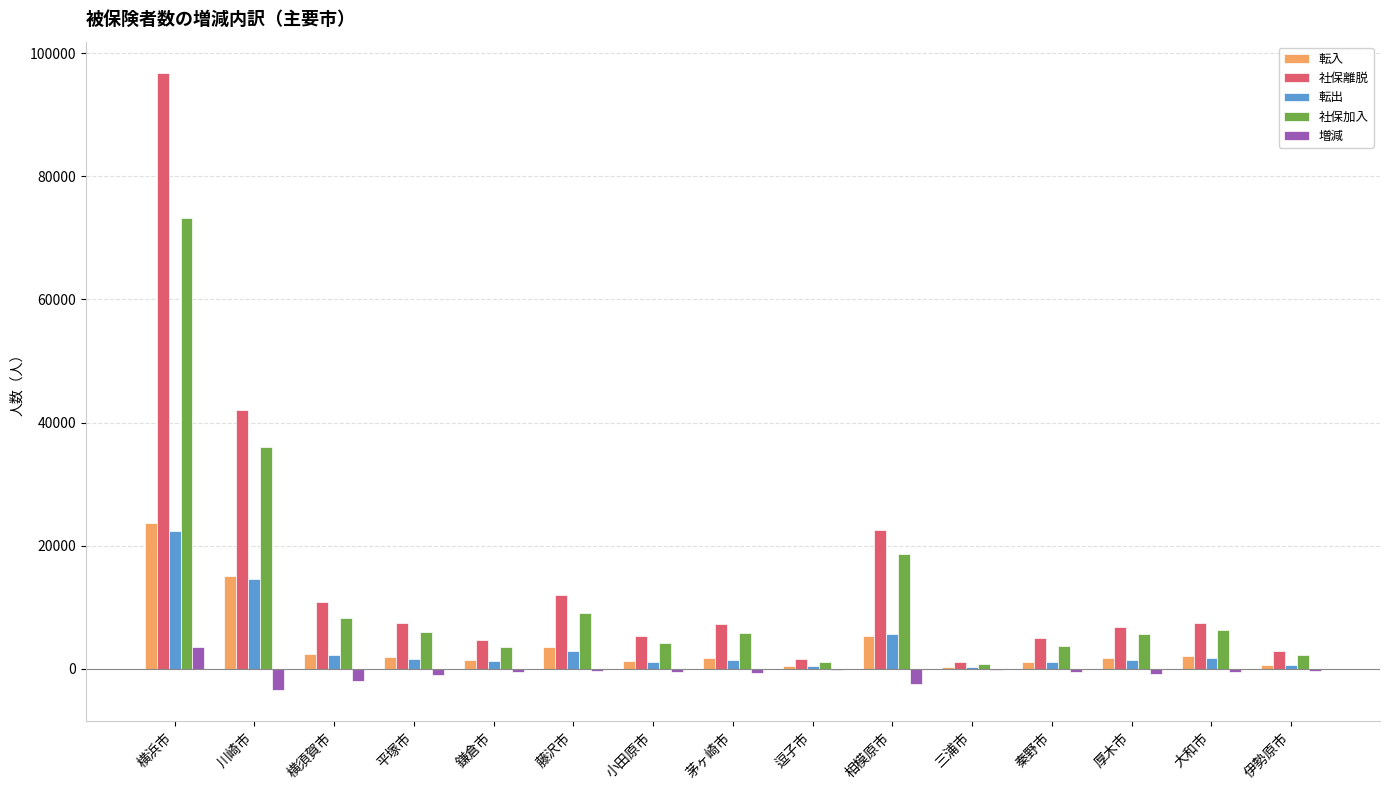

What is the sum of all 転入 values?

63264